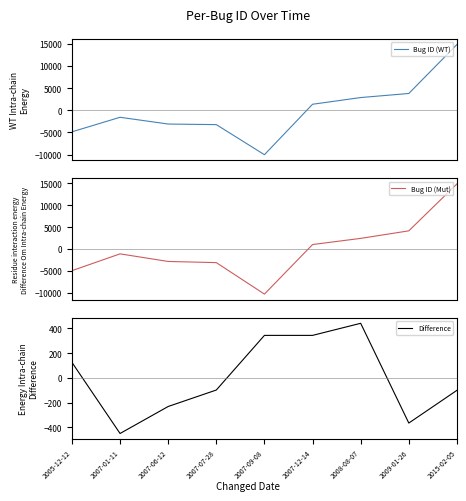

True or false: Bug ID (Mut) has a value of 4139.5 at 2009-01-26.

True